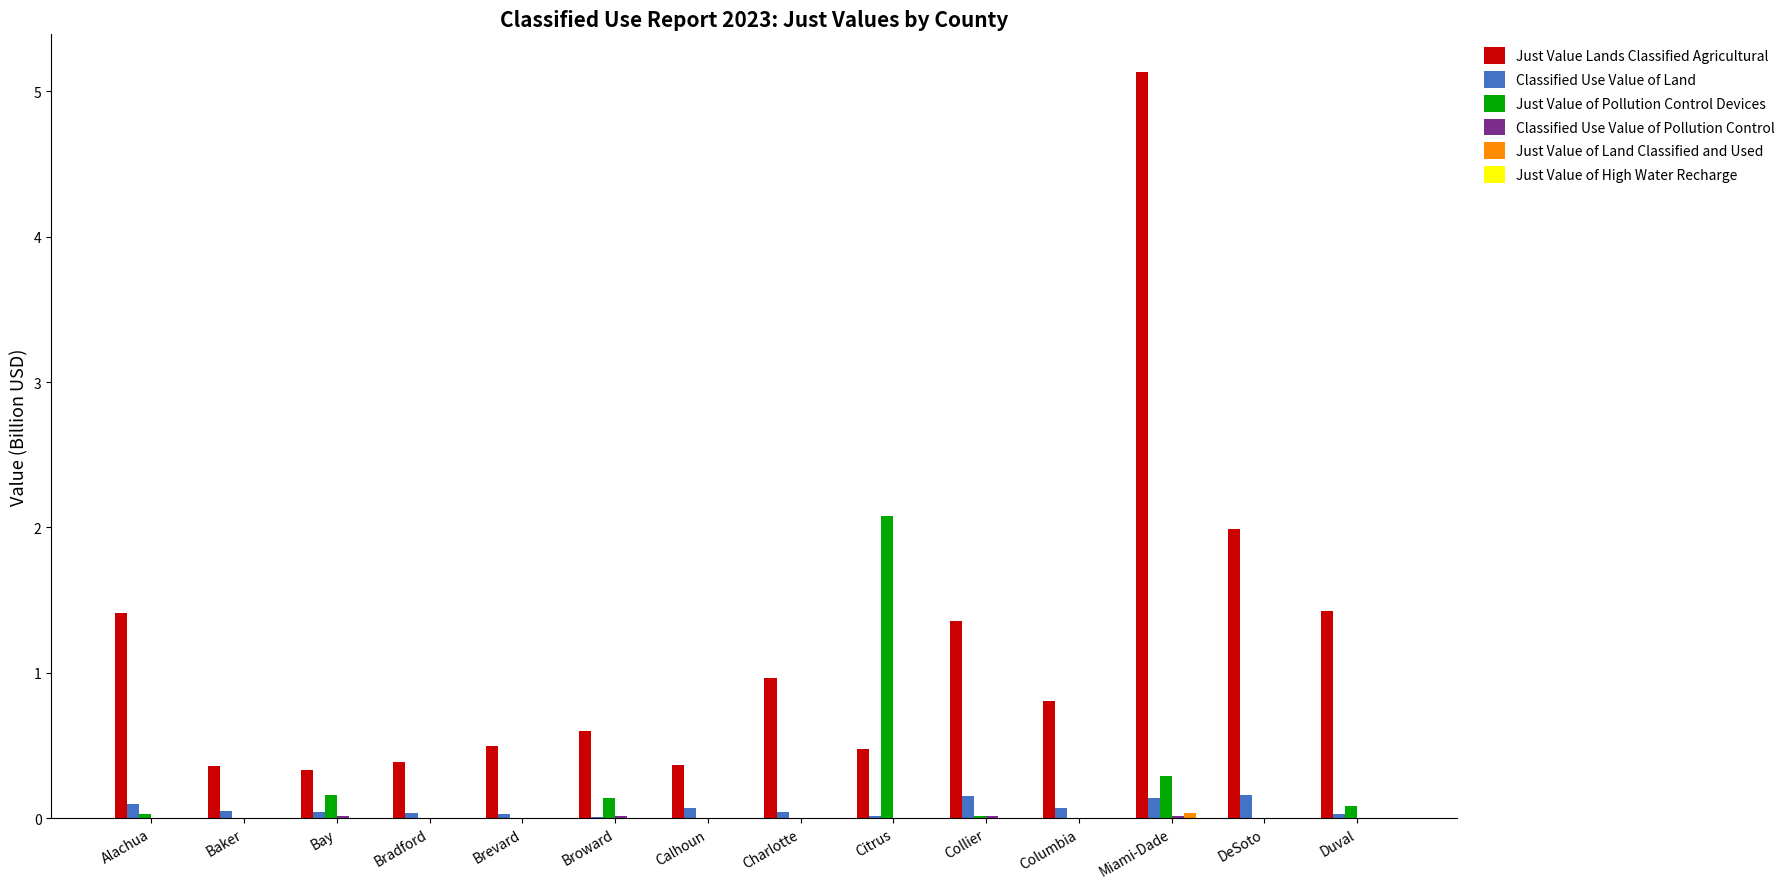

How many distinct data groups are displayed?

5